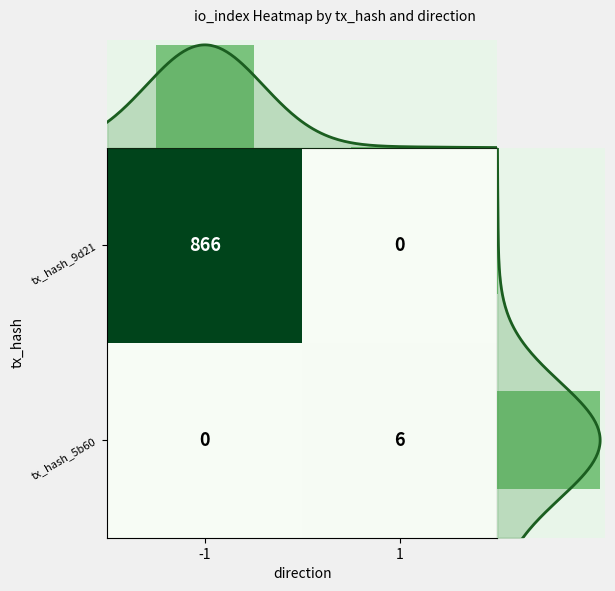

The tx_hash_5b60 series shows 3 at -1. True or false?

False